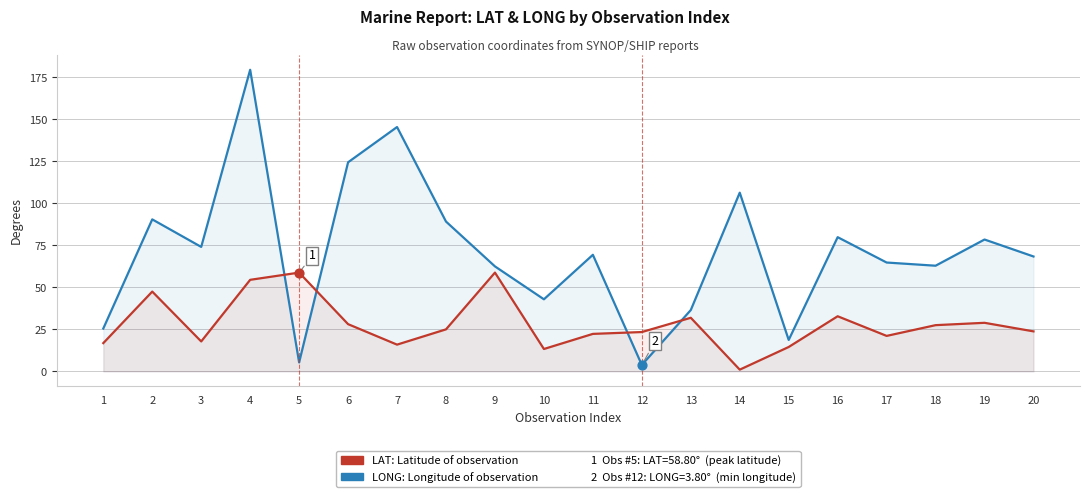

What are all the series names shown in the legend?

LONG: Longitude of observation, LAT: Latitude of observation